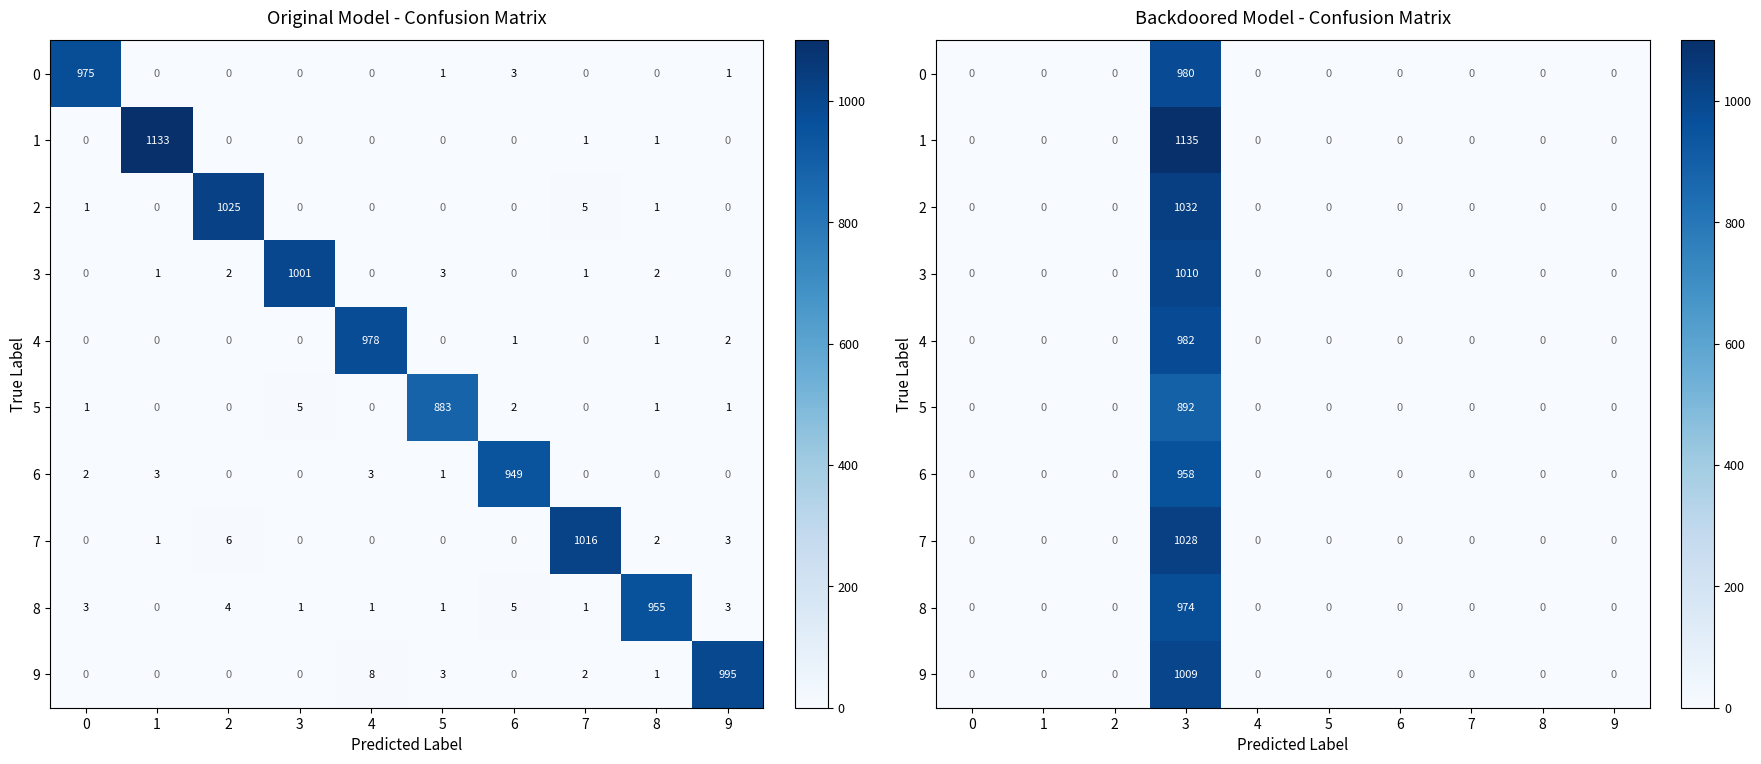

What is the sum of all 0 values?

980